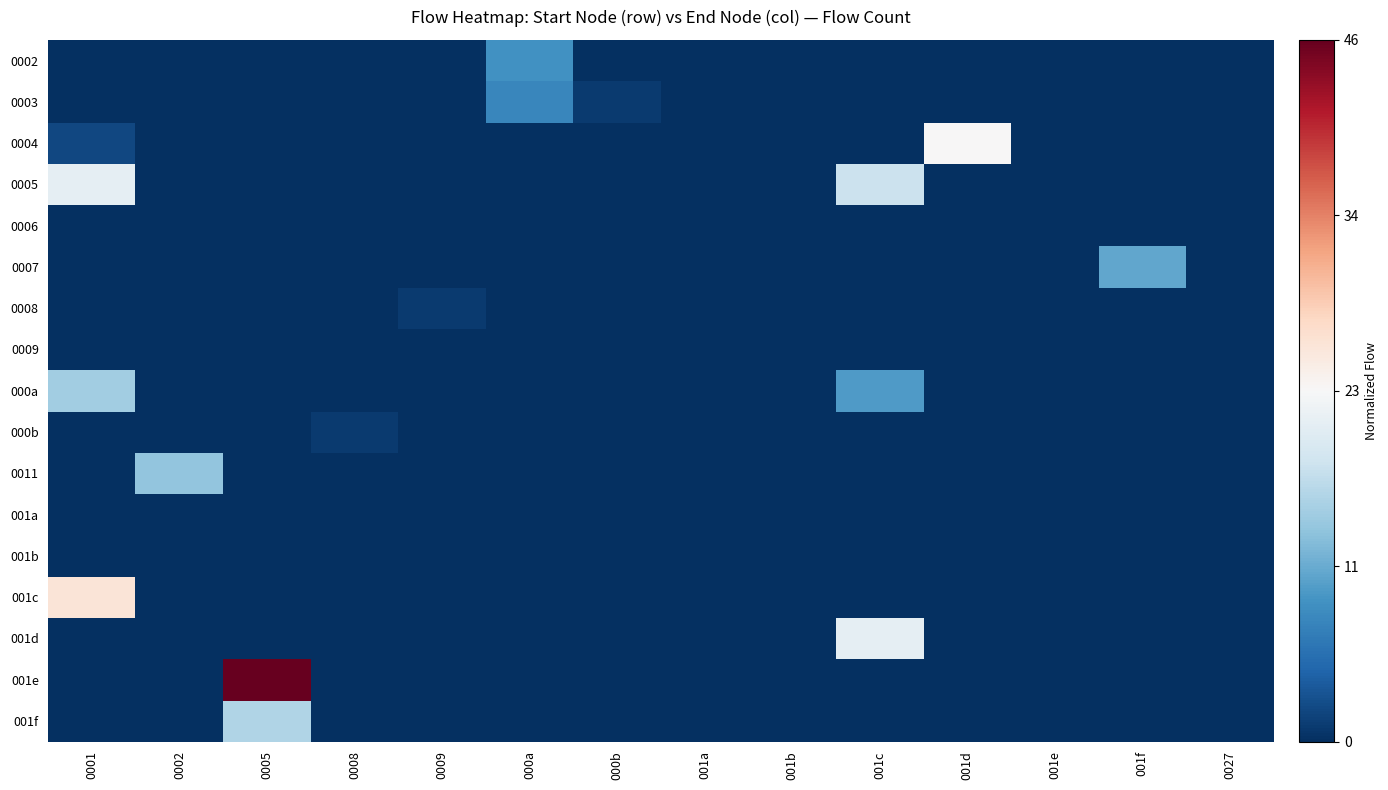

At which category does the chart reach its peak across all series?

0005